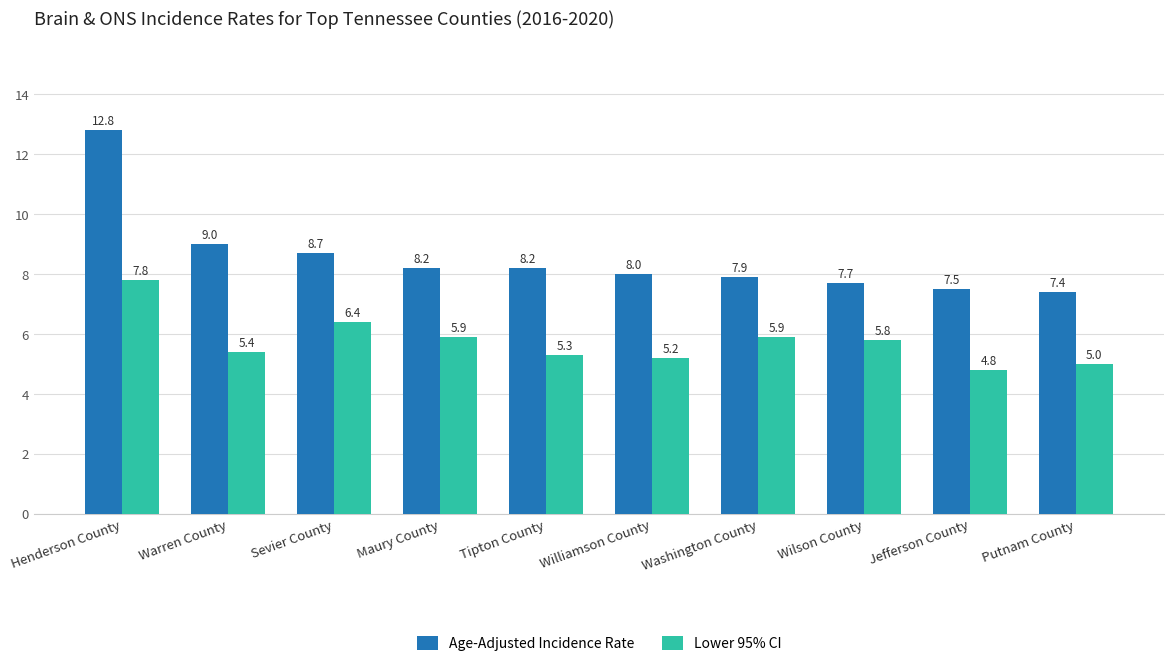

What are all the series names shown in the legend?

Age-Adjusted Incidence Rate, Lower 95% CI